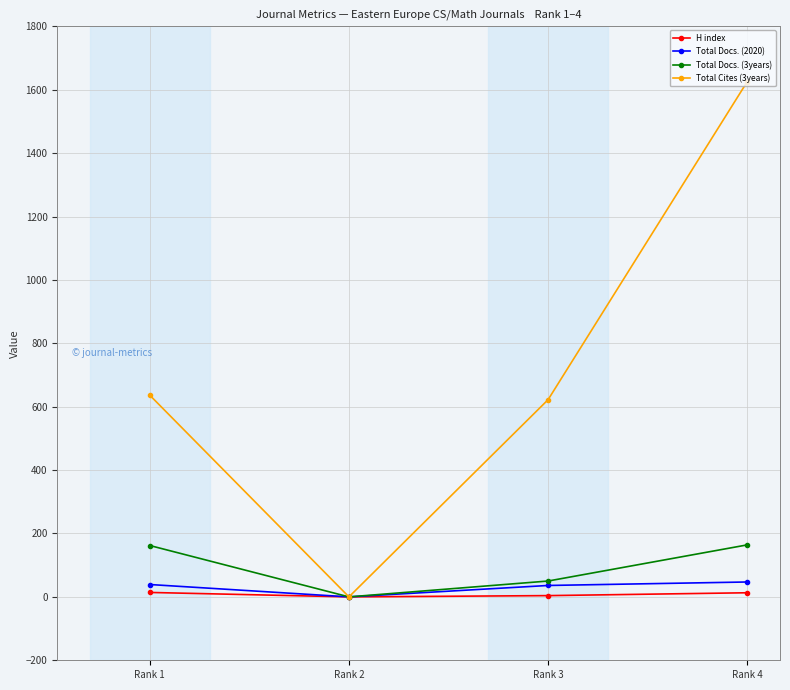

At which category does Total Docs. (2020) reach its first local valley?

Rank 2